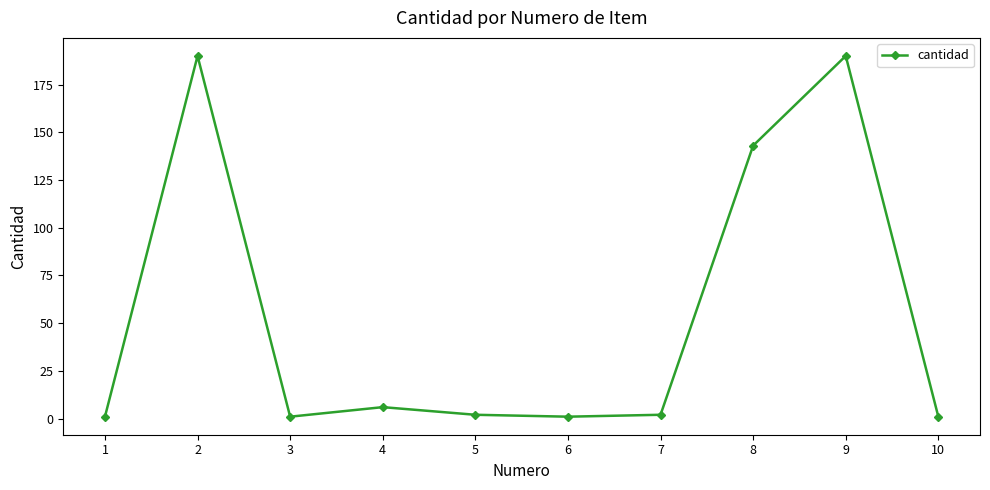

Where does the data first go above 2?

2